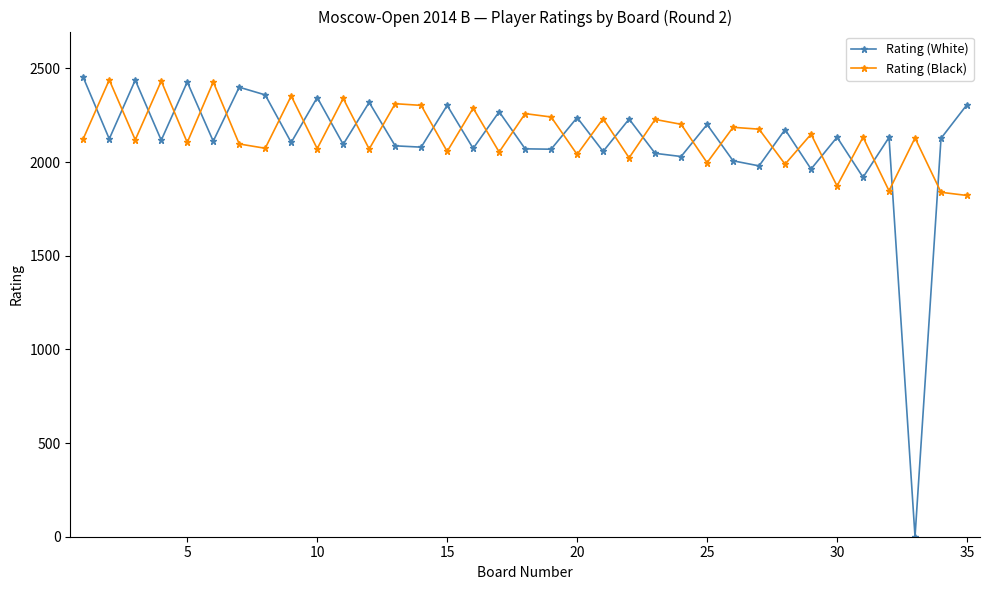

What is the sum of all Rating (Black) values?

75035